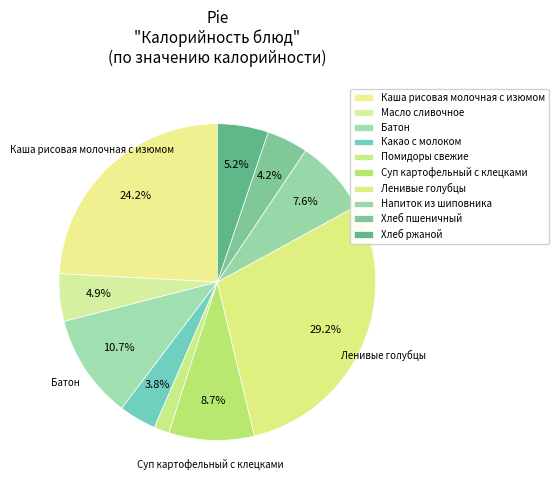

The Какао с молоком slice represents 13% of the pie. True or false?

False